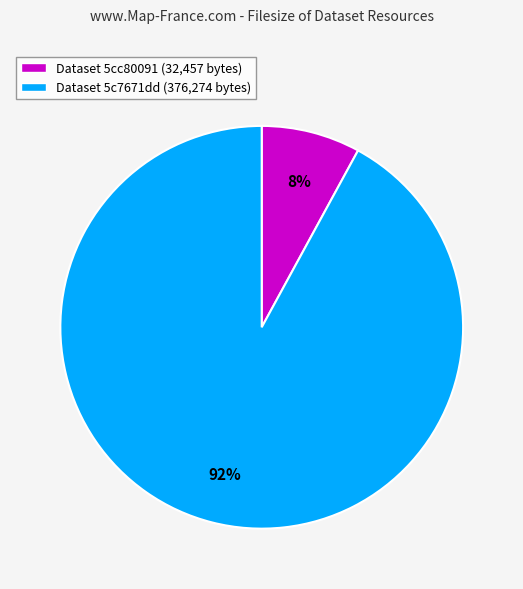

Which has a higher value, Dataset 5c7671dd (376,274 bytes) or Dataset 5cc80091 (32,457 bytes)?

Dataset 5c7671dd (376,274 bytes)